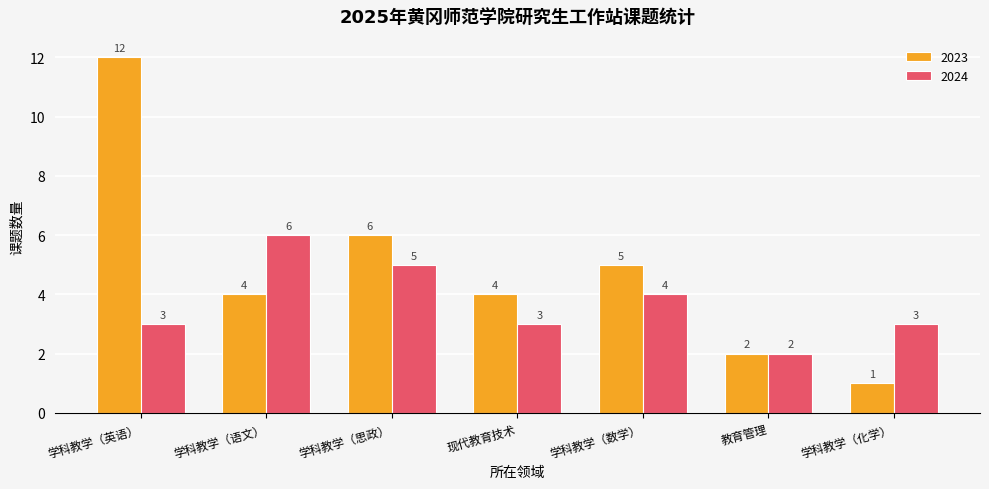

Which series has the largest range (max minus min)?

2023